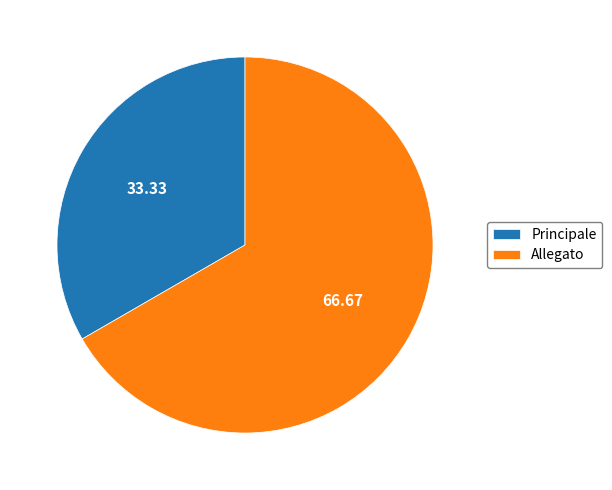

What is the largest slice in the pie chart?

Allegato